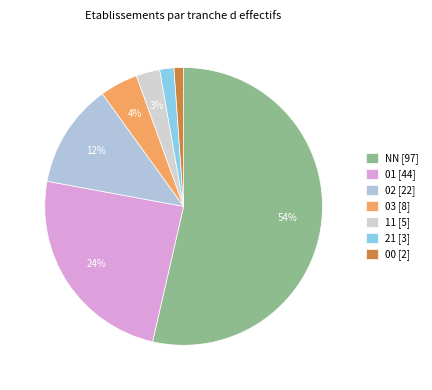

True or false: NN accounts for 42% of the total.

False